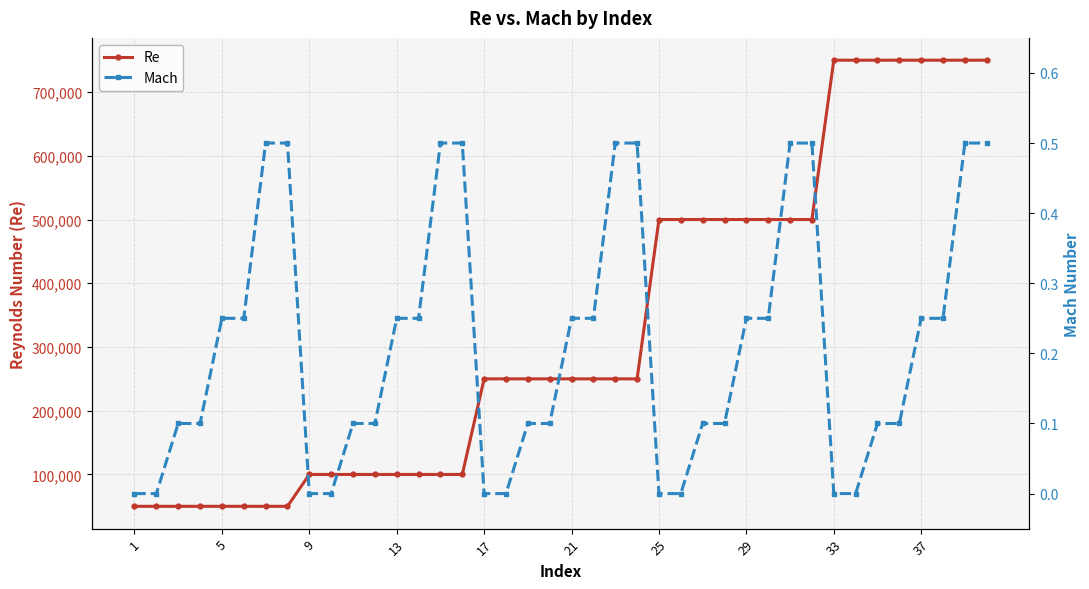

What are all the series names shown in the legend?

Re, Mach